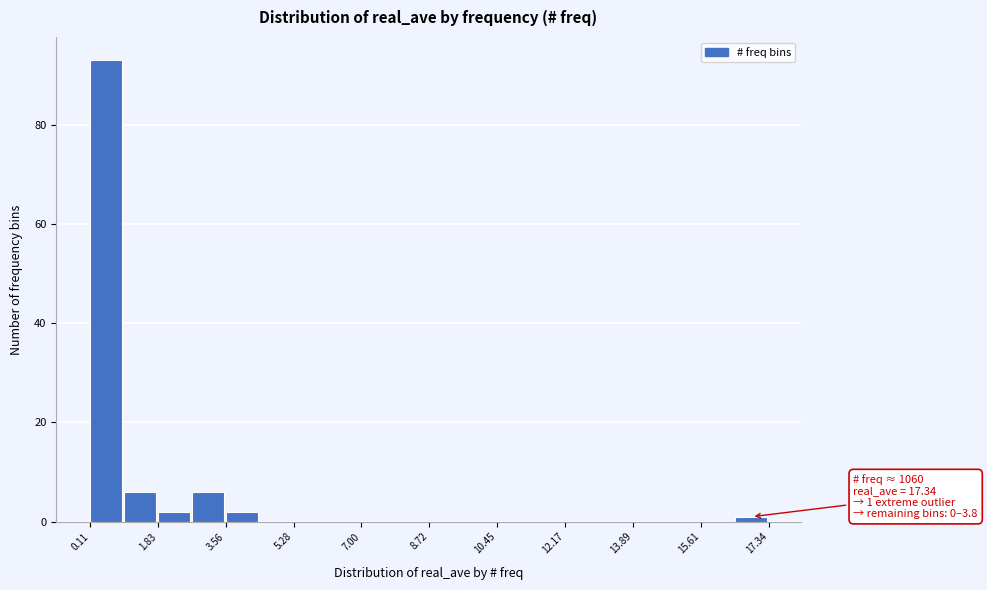

Which range on the x-axis has the tallest bar?

0.2 to 1.0